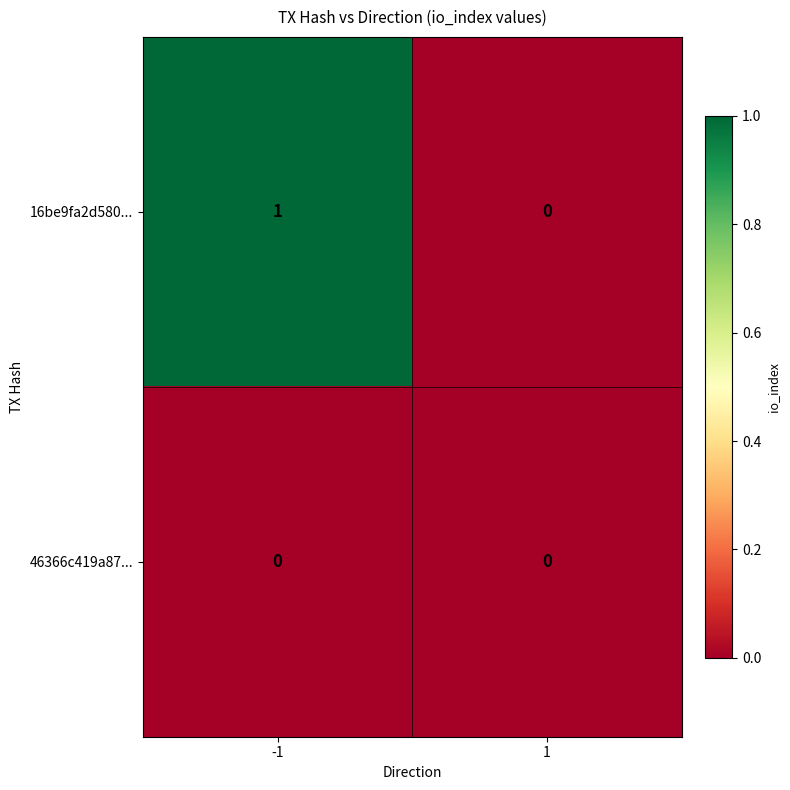

Reading right to left, transcribe all the data shown in this chart.

16be9fa2d580...: 0	1
46366c419a87...: 0	0